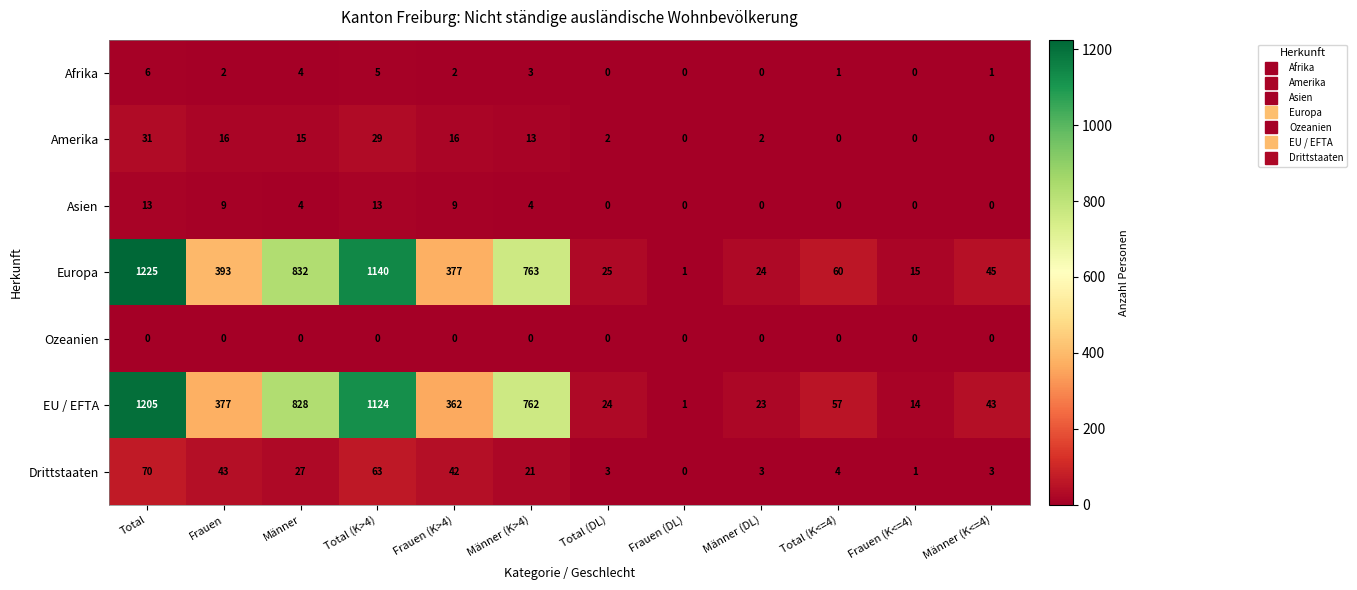

What is the spread (max minus min) of values at Total (K<=4)?

60